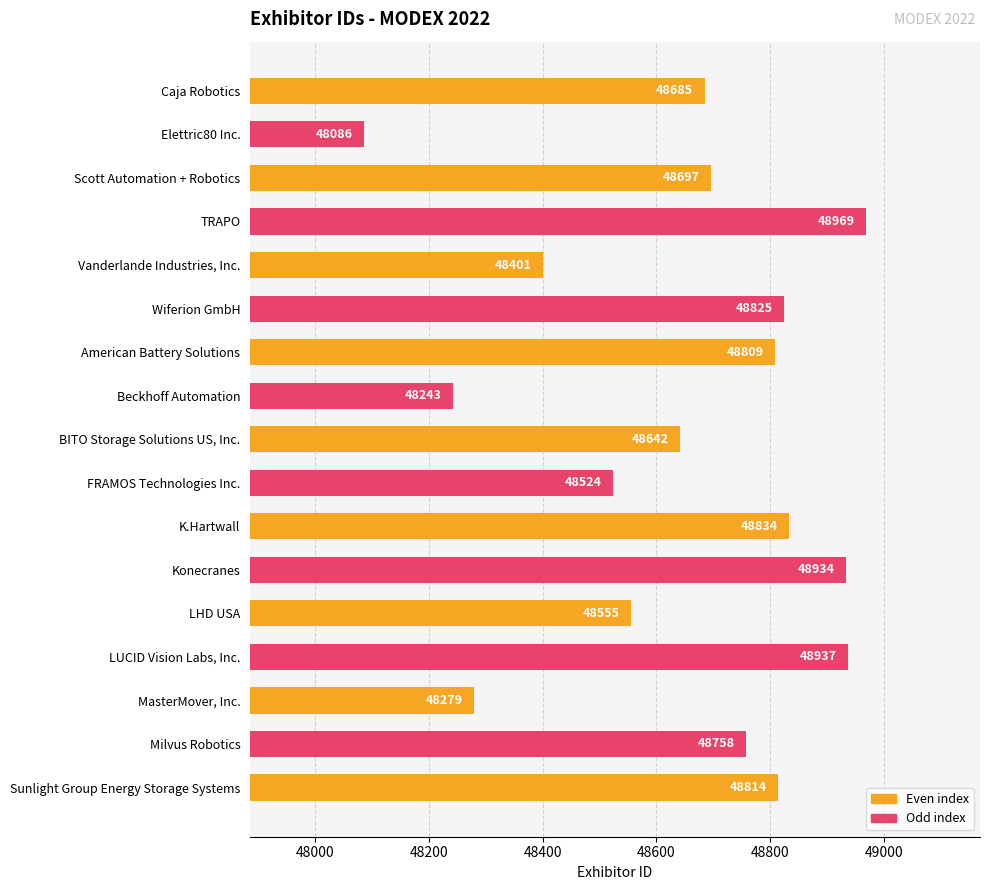

At which category does the chart reach its minimum across all series?

Elettric80 Inc.